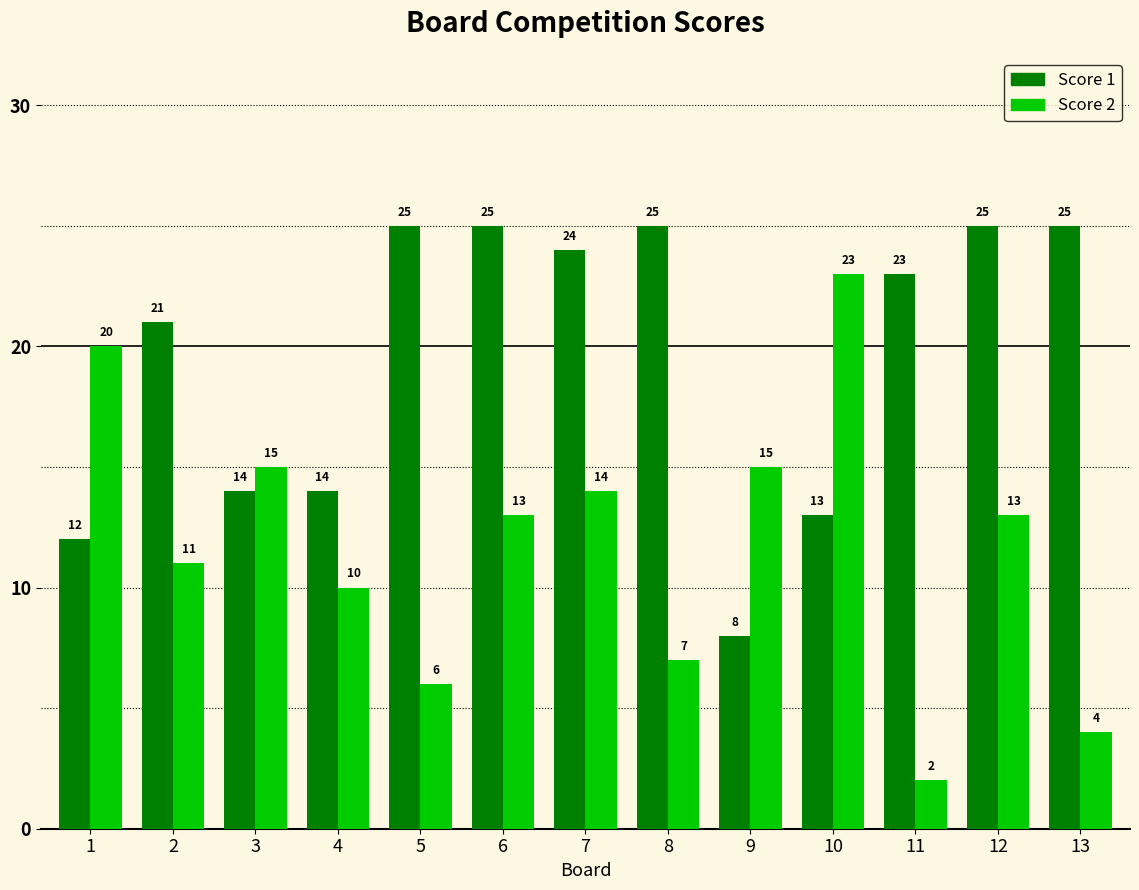

At which label does Score 2 first exceed 13?

1